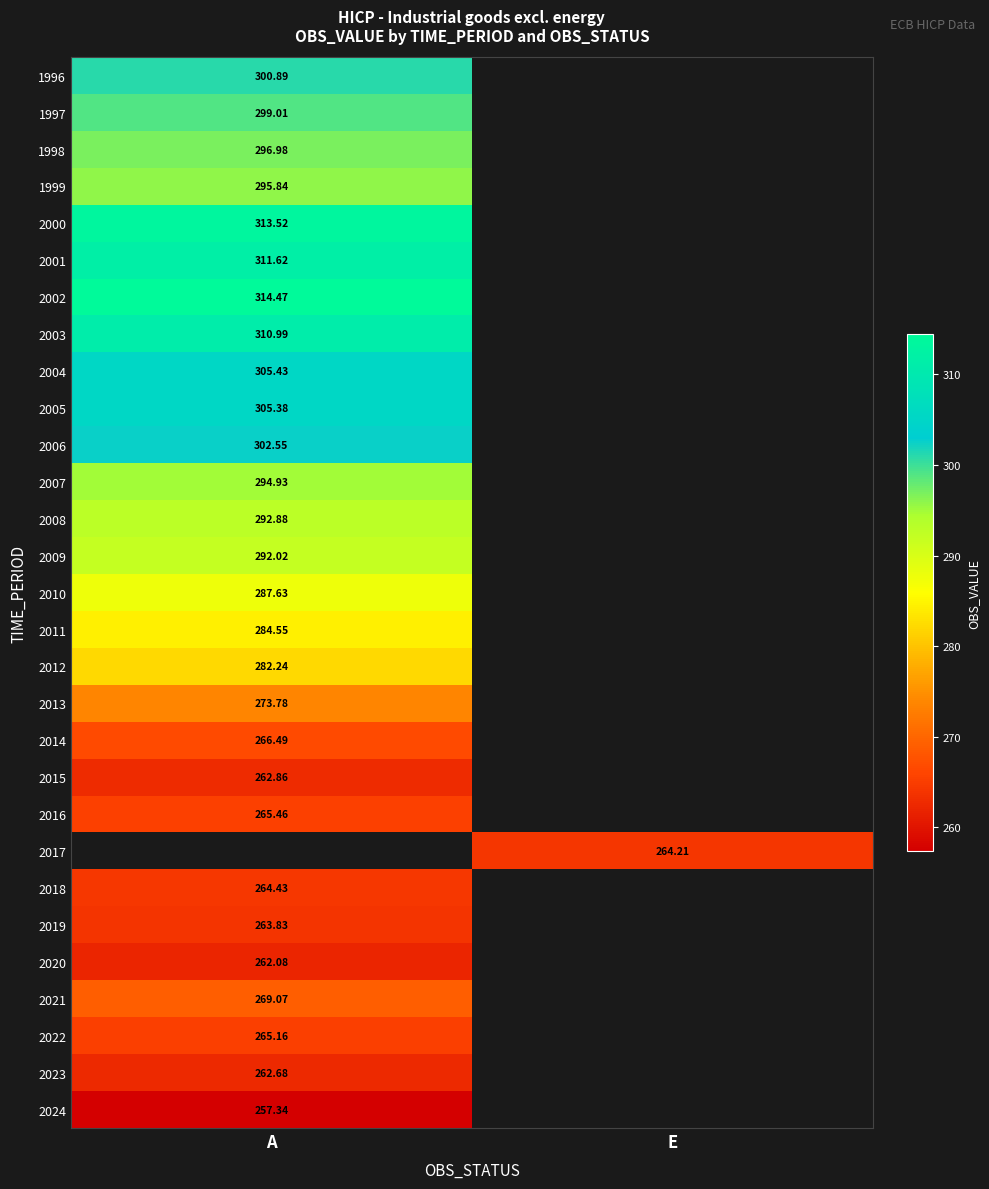

What is the lowest value of the 1999 series?

295.8